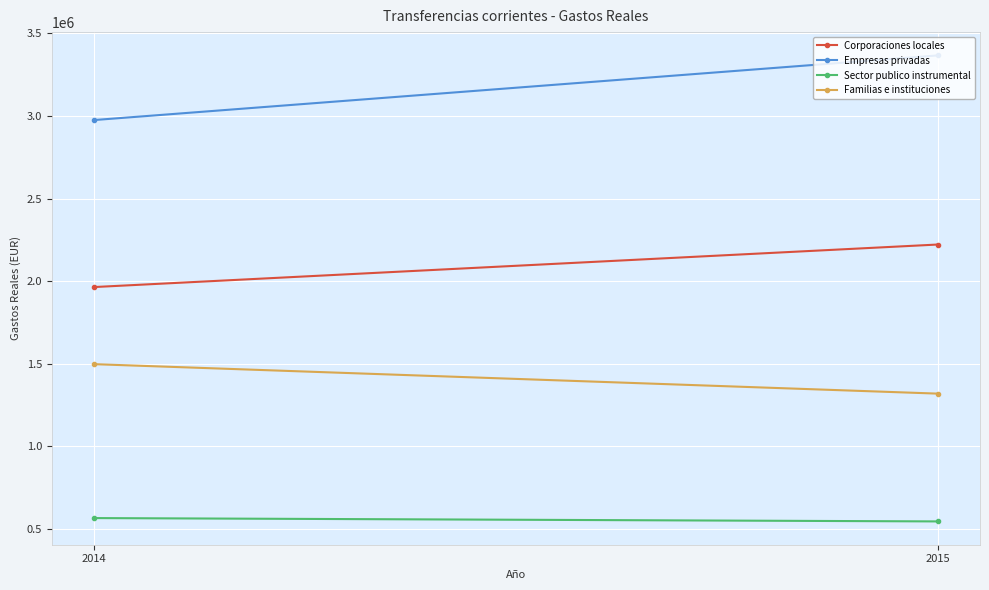

List the series in order of their peak value, lowest first.

Sector publico instrumental, Familias e instituciones, Corporaciones locales, Empresas privadas